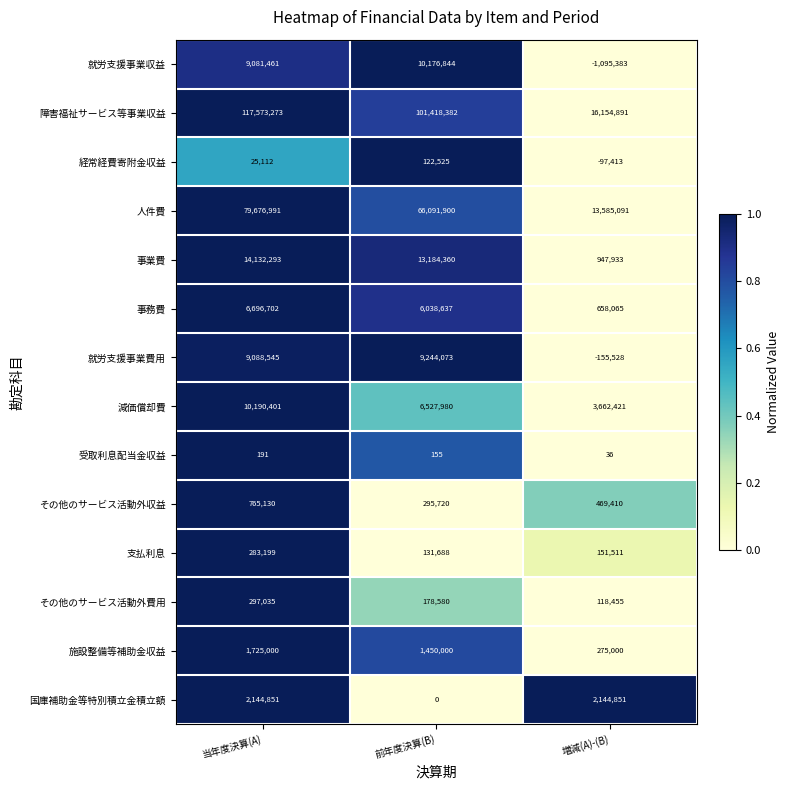

Which label corresponds to the largest value in the chart?

当年度決算(A)